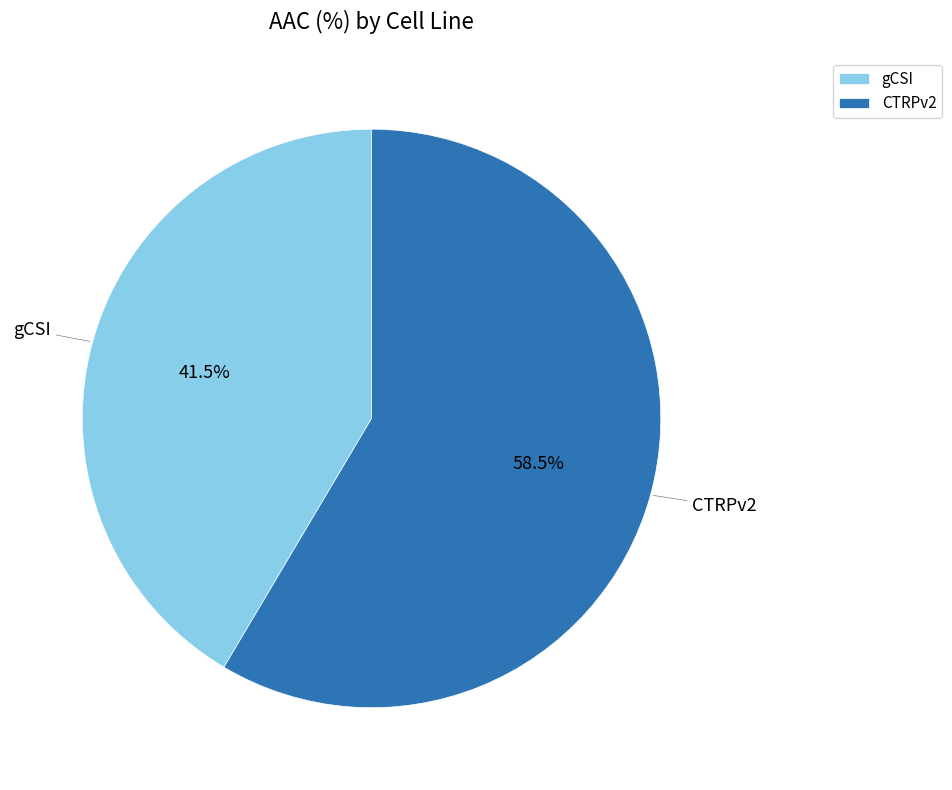

What is the ratio of the value at CTRPv2 to the value at gCSI?

1.4